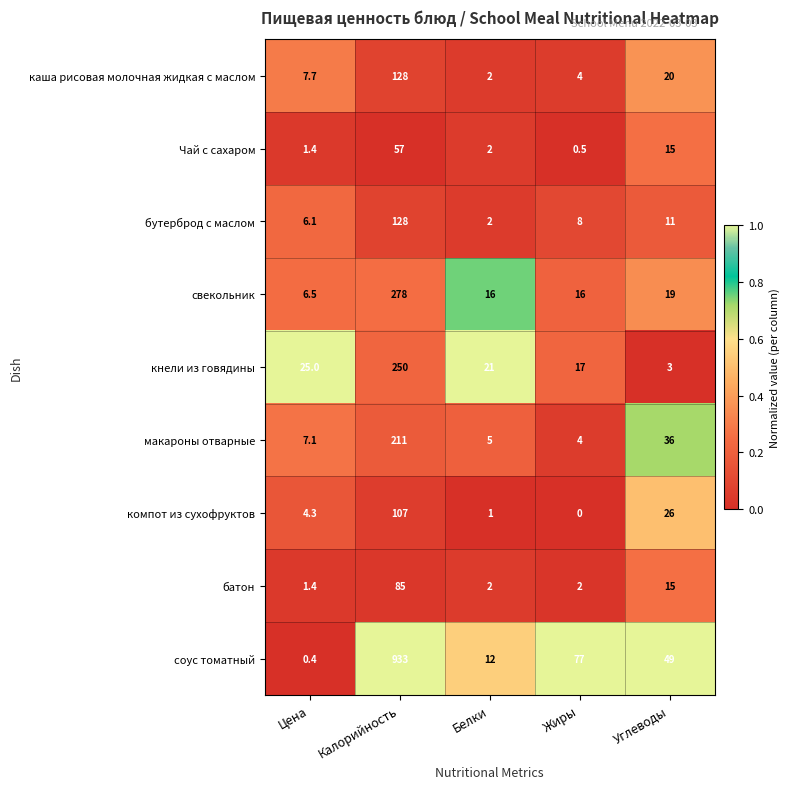

Which series has the largest total across all categories?

соус томатный